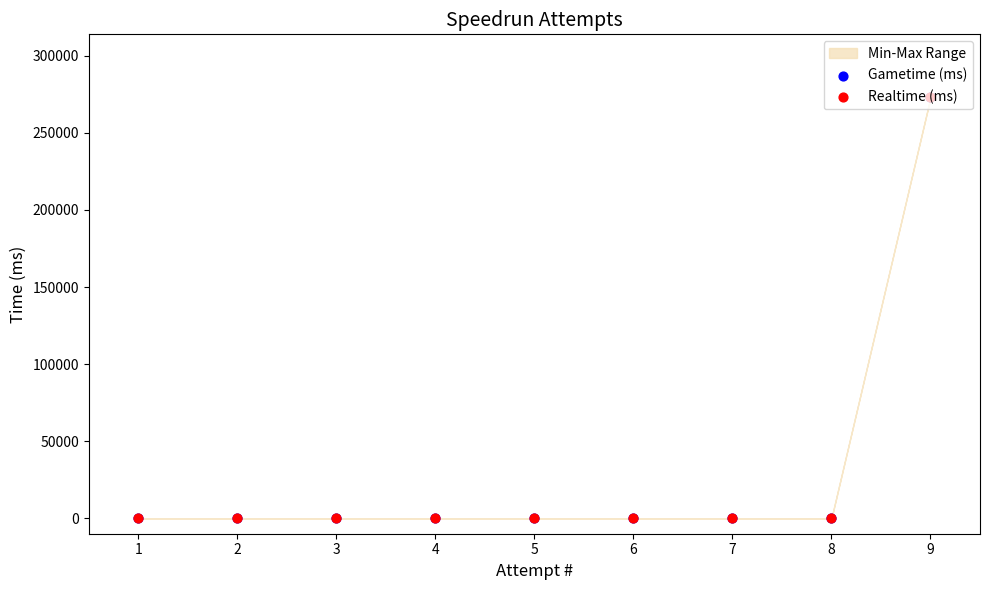

Which series has the widest spread of Y values?

Gametime (ms)